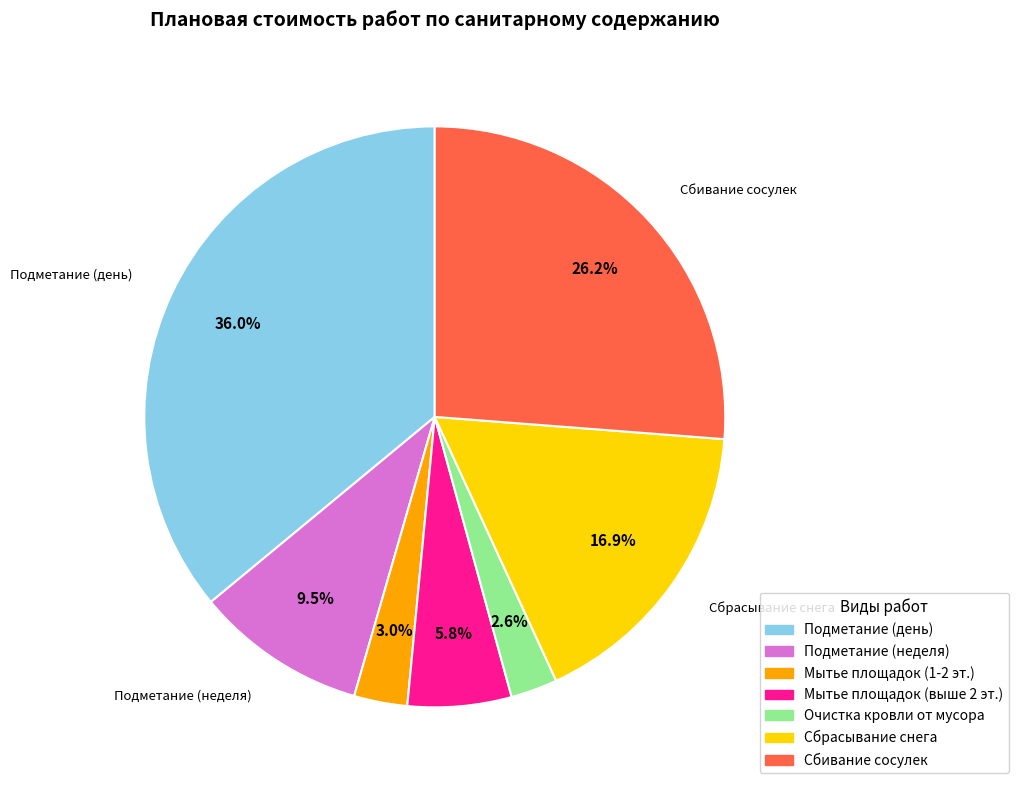

Is there a majority slice in this chart?

No